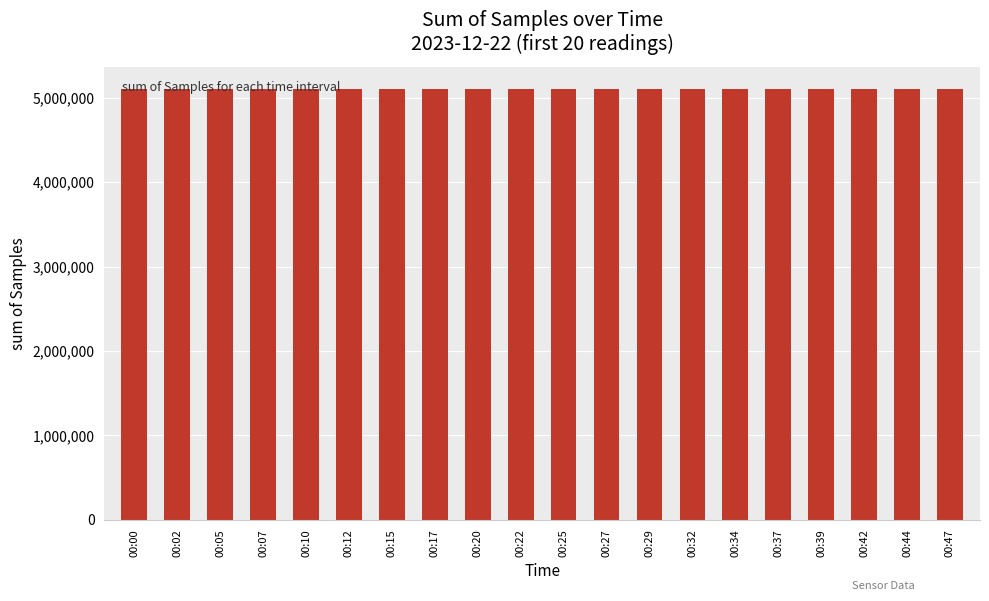

What is the value of the 4th bar from the left?

5105981